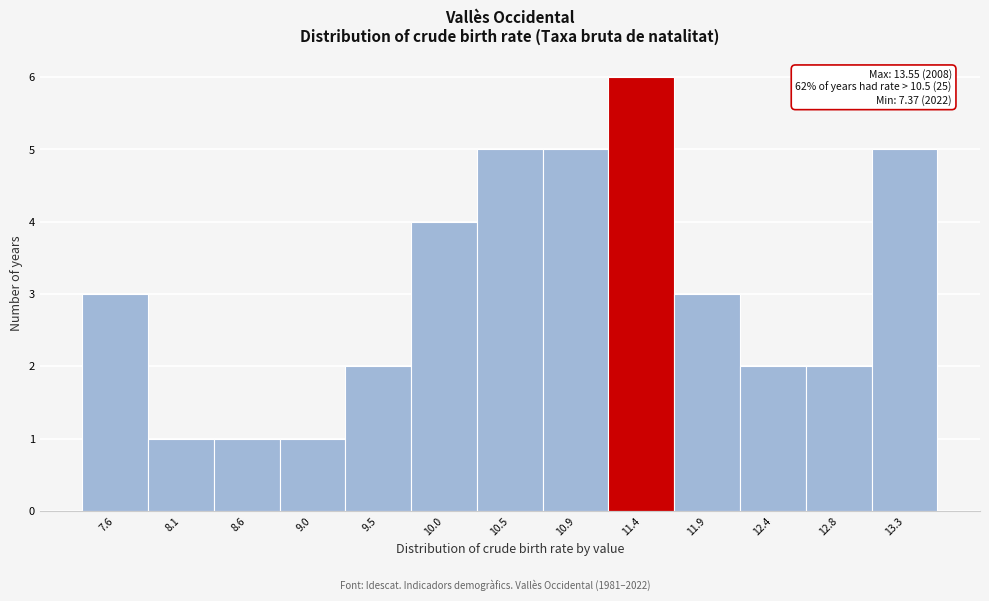

Over which range of the x-axis is the bar tallest?

11.15 to 11.65